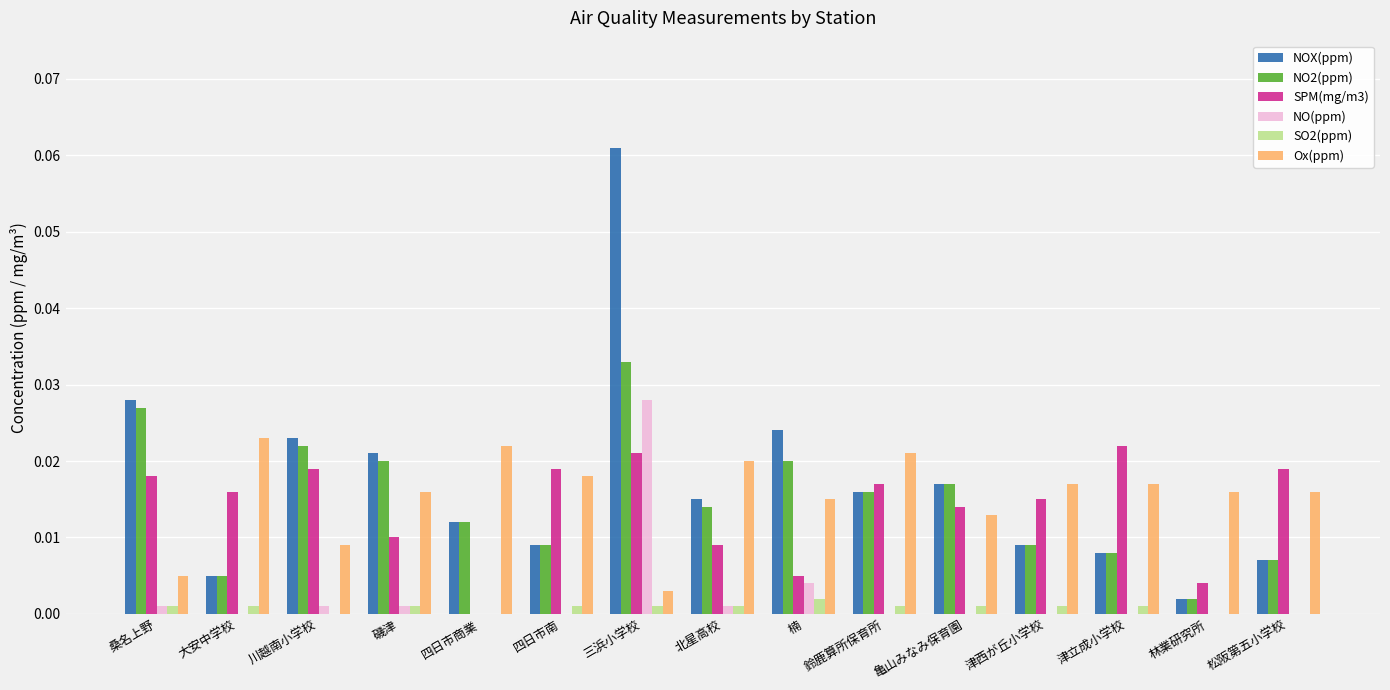

At which category does the chart reach its peak across all series?

三浜小学校